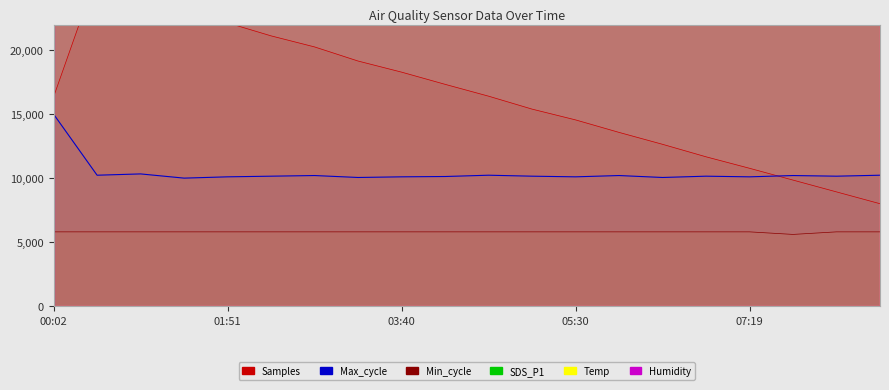

At 01:23, list the series in order from smallest to largest.

Min_cycle, Max_cycle, Samples